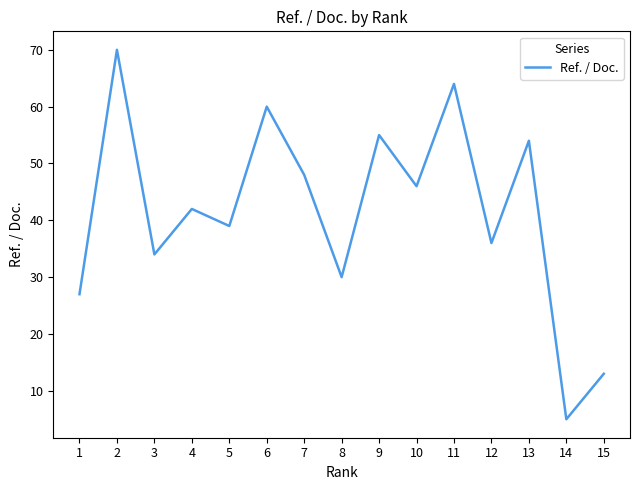

The value at 1 is 27. True or false?

True